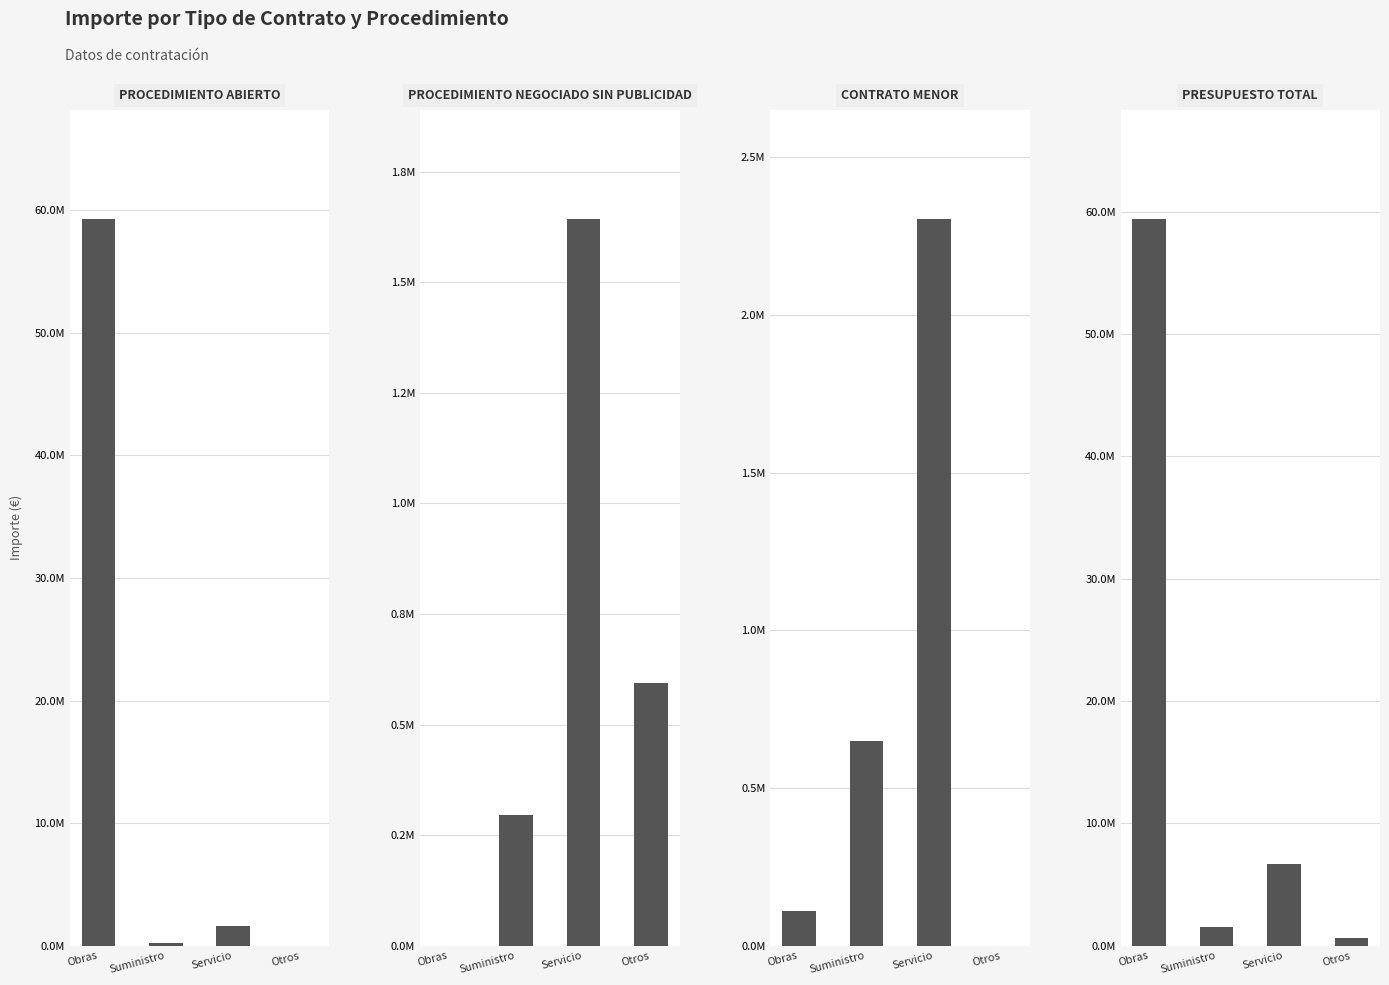

The PRESUPUESTO TOTAL series shows 17500565.9 at Obras. True or false?

False